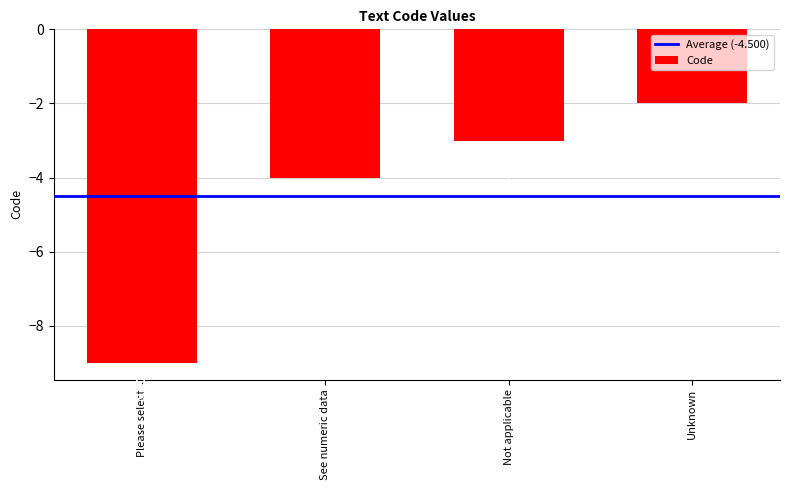

True or false: the data shows -4 at Not applicable.

False